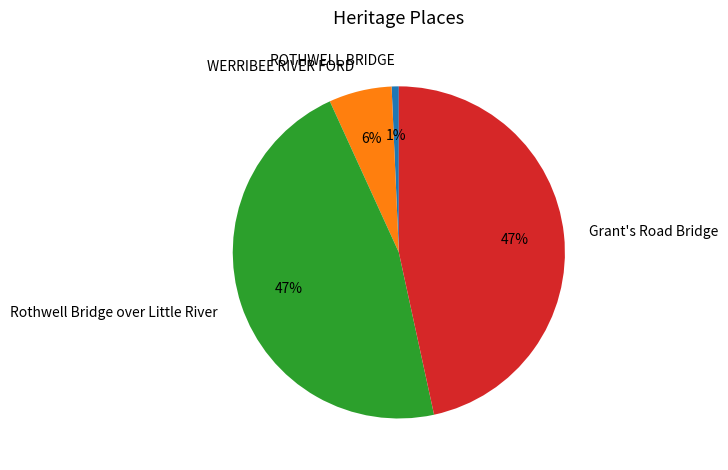

Does any single category account for the majority?

No